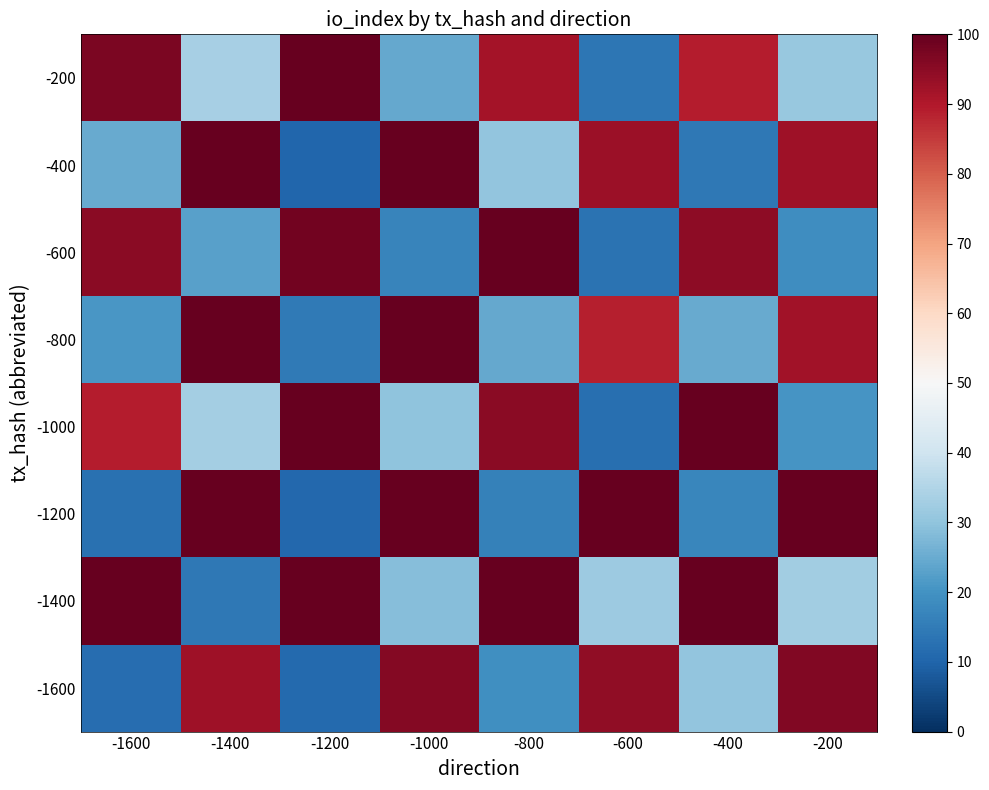

Which category has the lowest value across all series?

-1200